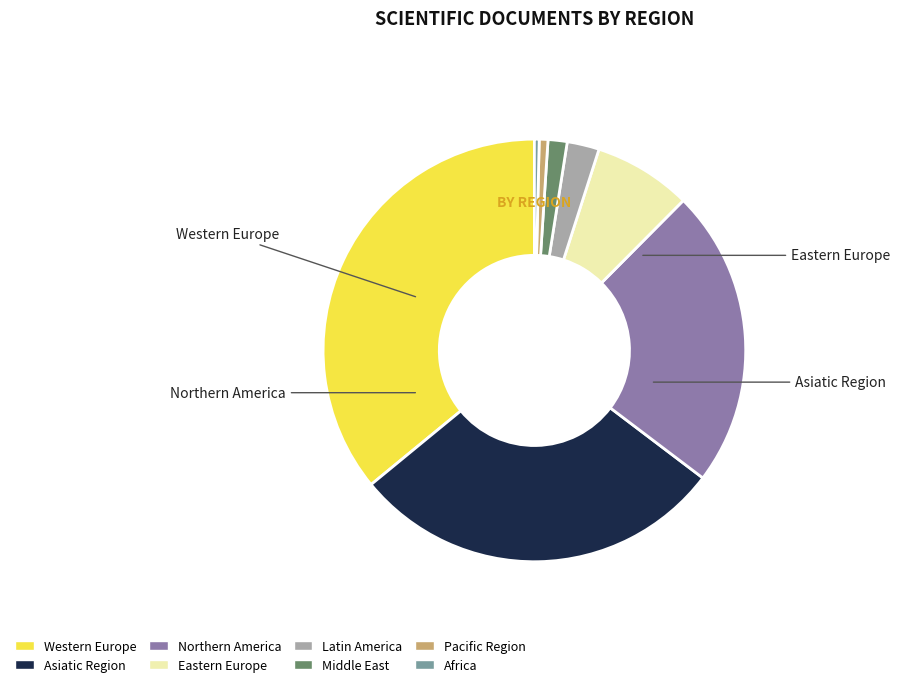

The Middle East slice represents 16% of the pie. True or false?

False